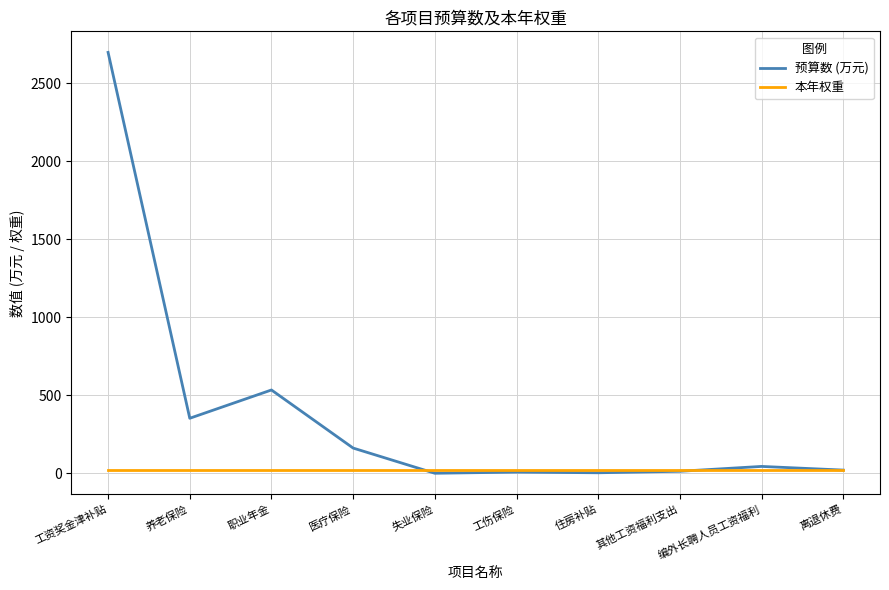

Which series has the largest total across all categories?

预算数 (万元)